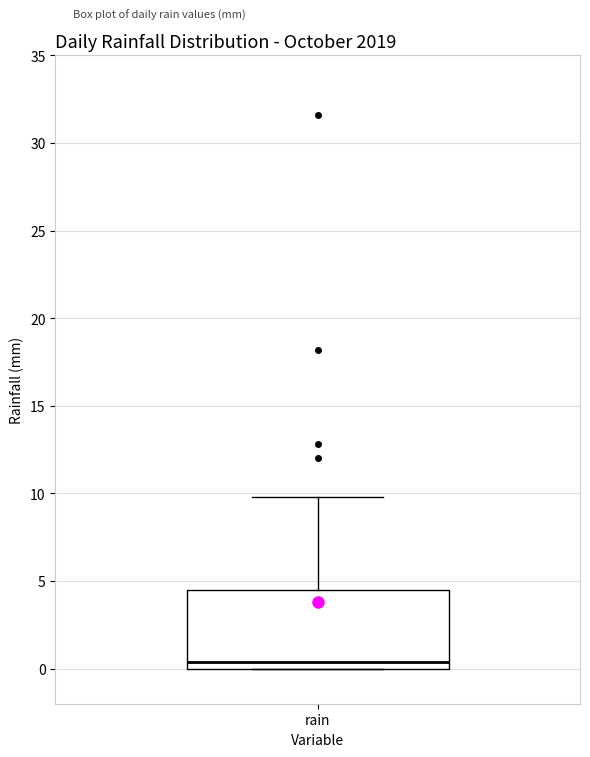

Read this box plot against the y-axis: the position of the median line, the range covered by the box, and the ends of both whiskers. The values are not printed on the chart, so give them approximately, as read against the axis.

median 0.5, box 0.0 to 4.5, whiskers 0.0 to 10.0